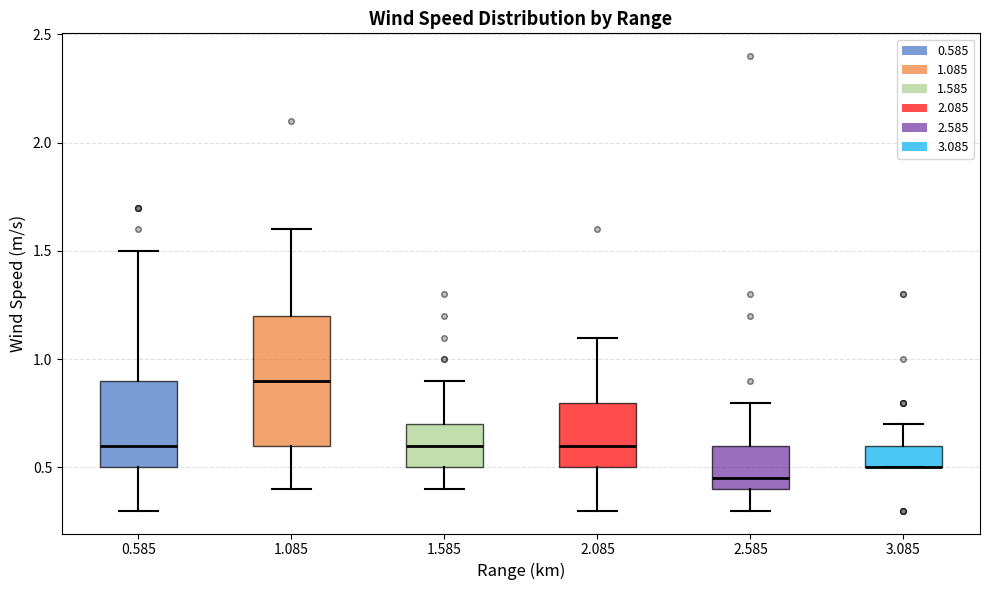

Comparing the boxes themselves (not the whiskers), which one is the tallest?

1.085